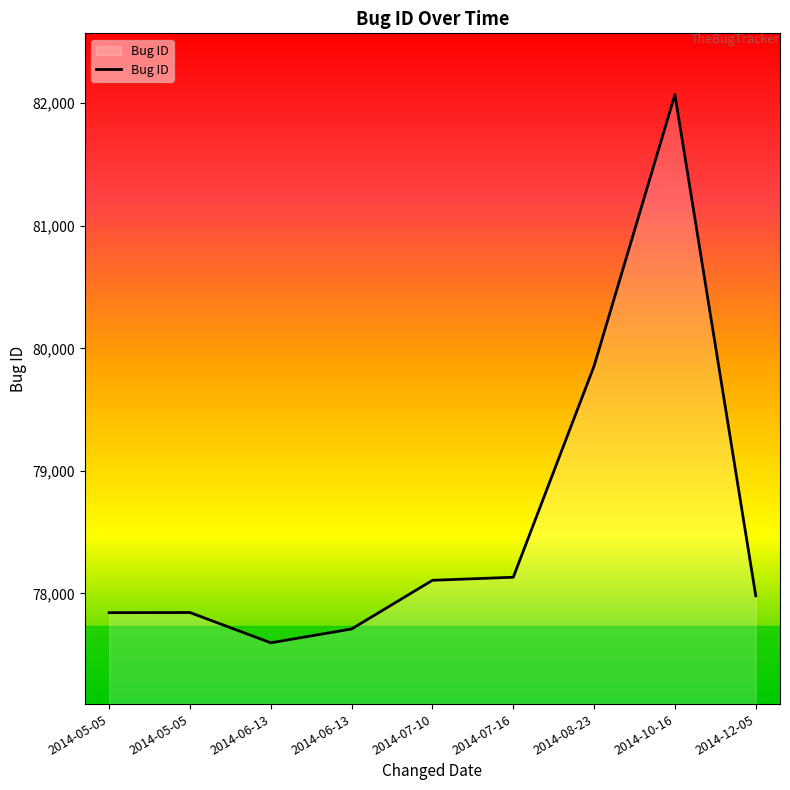

At which category does the chart reach its minimum across all series?

2014-06-13